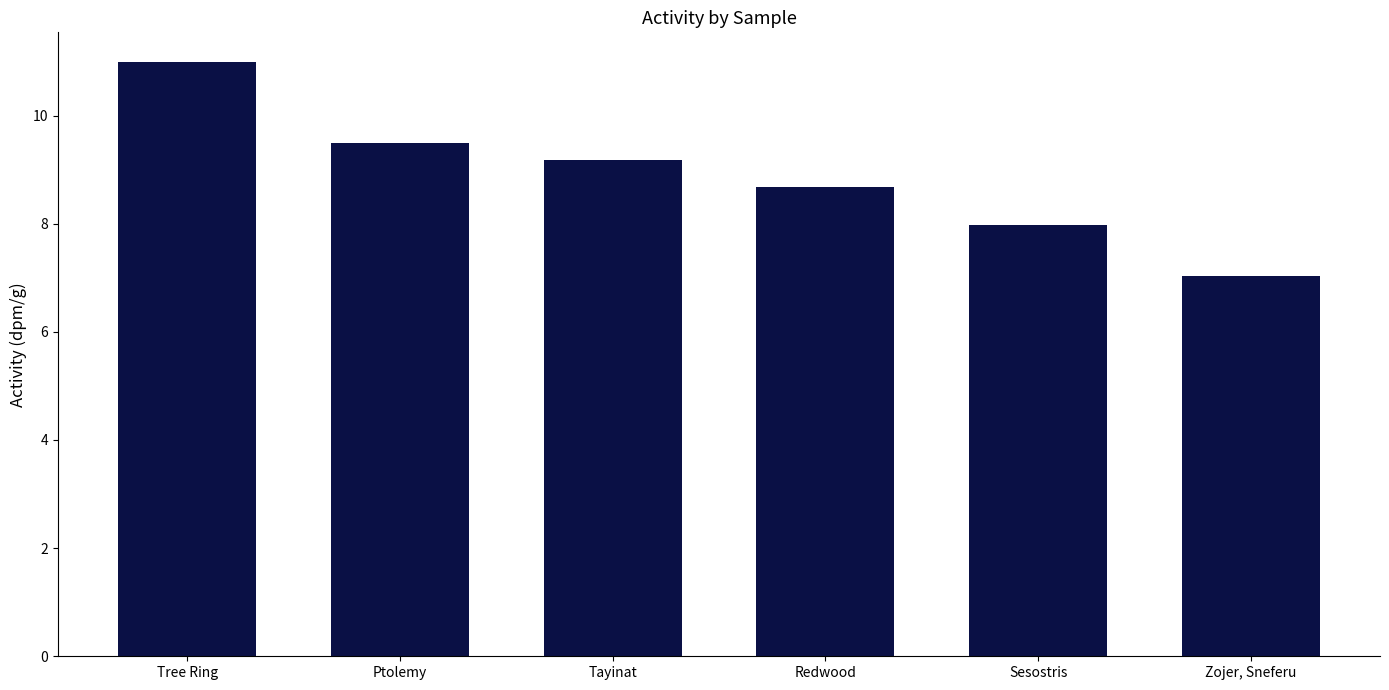

Approximately how many times larger is the value at Redwood compared to Tree Ring?

0.8